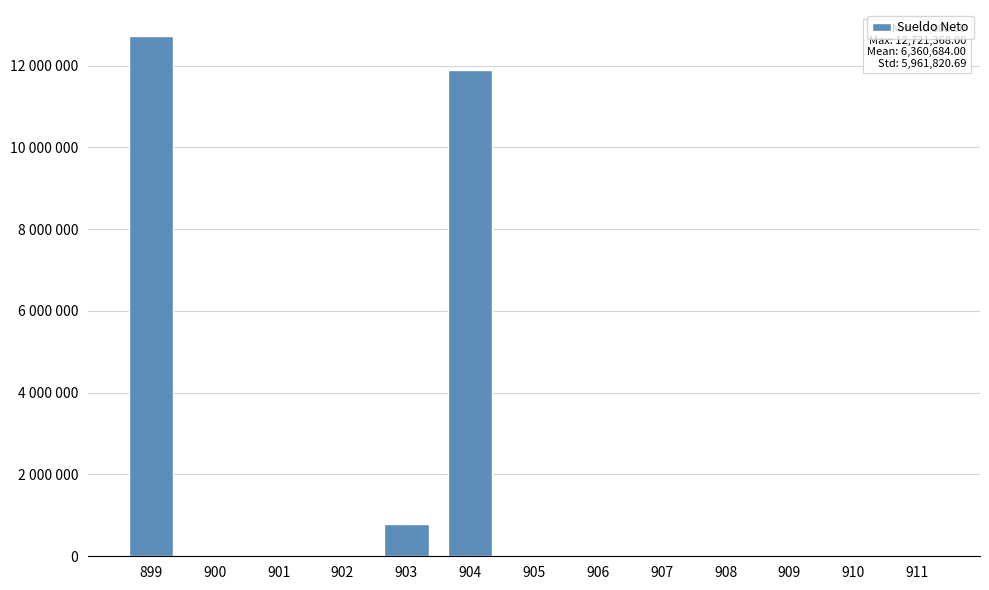

List the labels in order of value, smallest first.

900, 901, 905, 906, 907, 908, 909, 910, 911, 902, 903, 904, 899